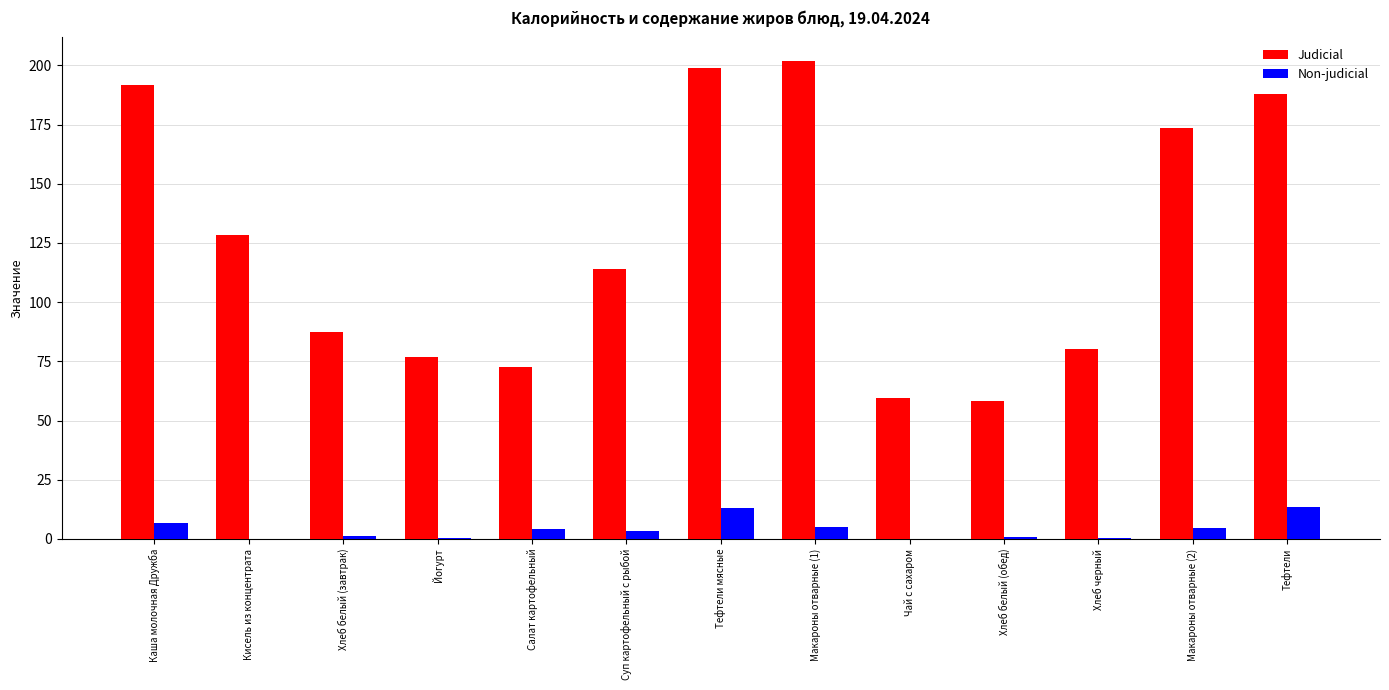

Is it true that Judicial equals 136.2 at Йогурт?

False